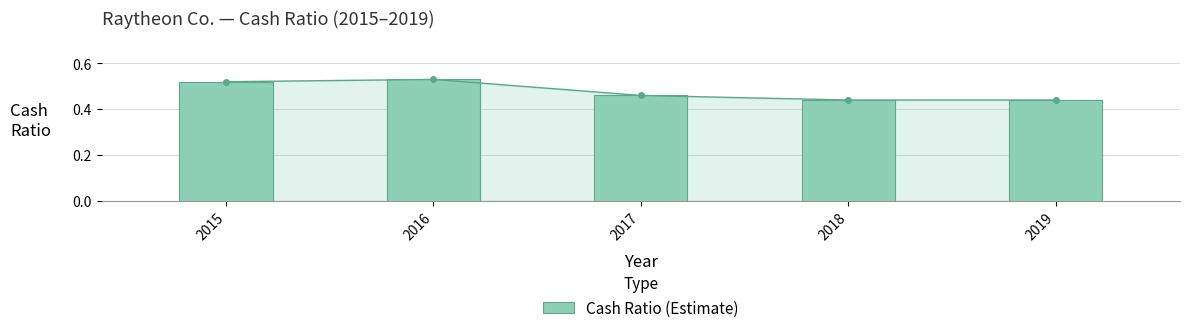

List the labels in order of value, largest first.

2016, 2015, 2017, 2018, 2019